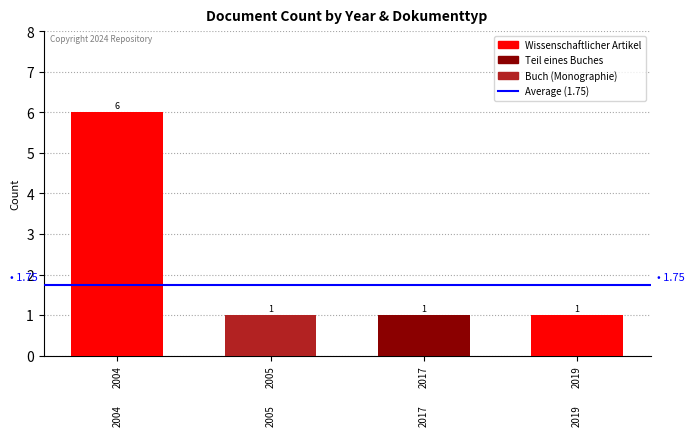

At which category is the sum across all series the highest?

2004